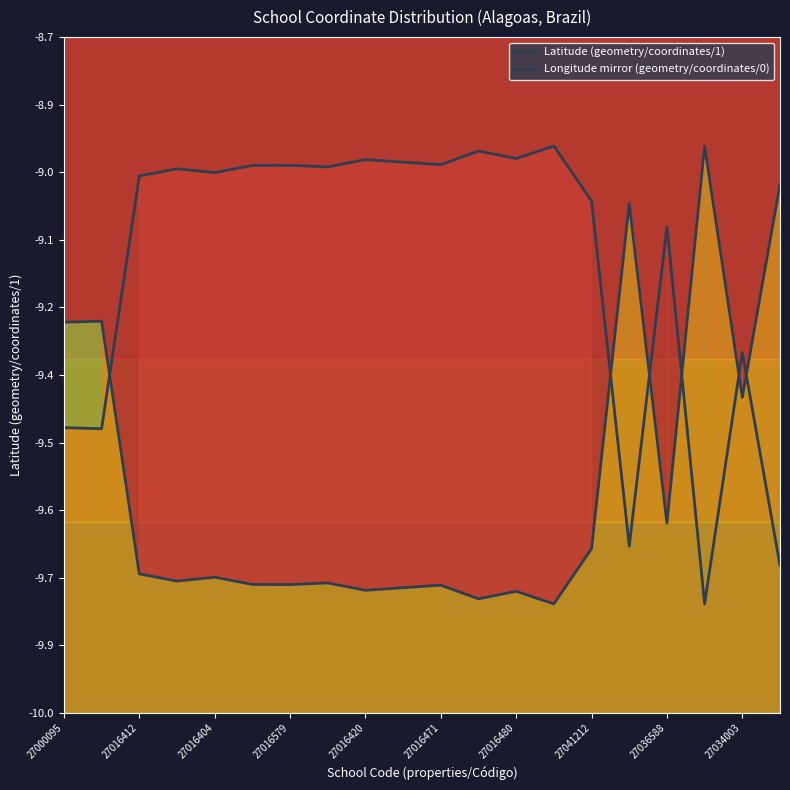

How many times do Latitude (geometry/coordinates/1) and Longitude mirror (geometry/coordinates/0) cross each other?

6